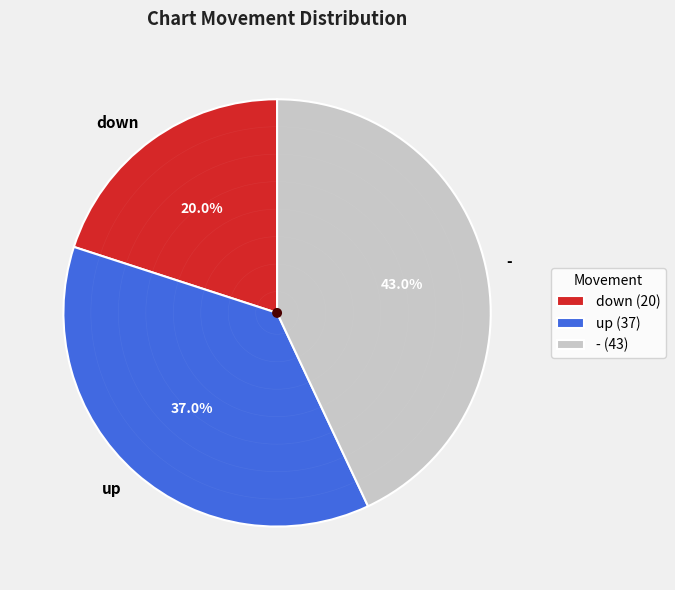

What percentage do down and up together represent?

57.0%